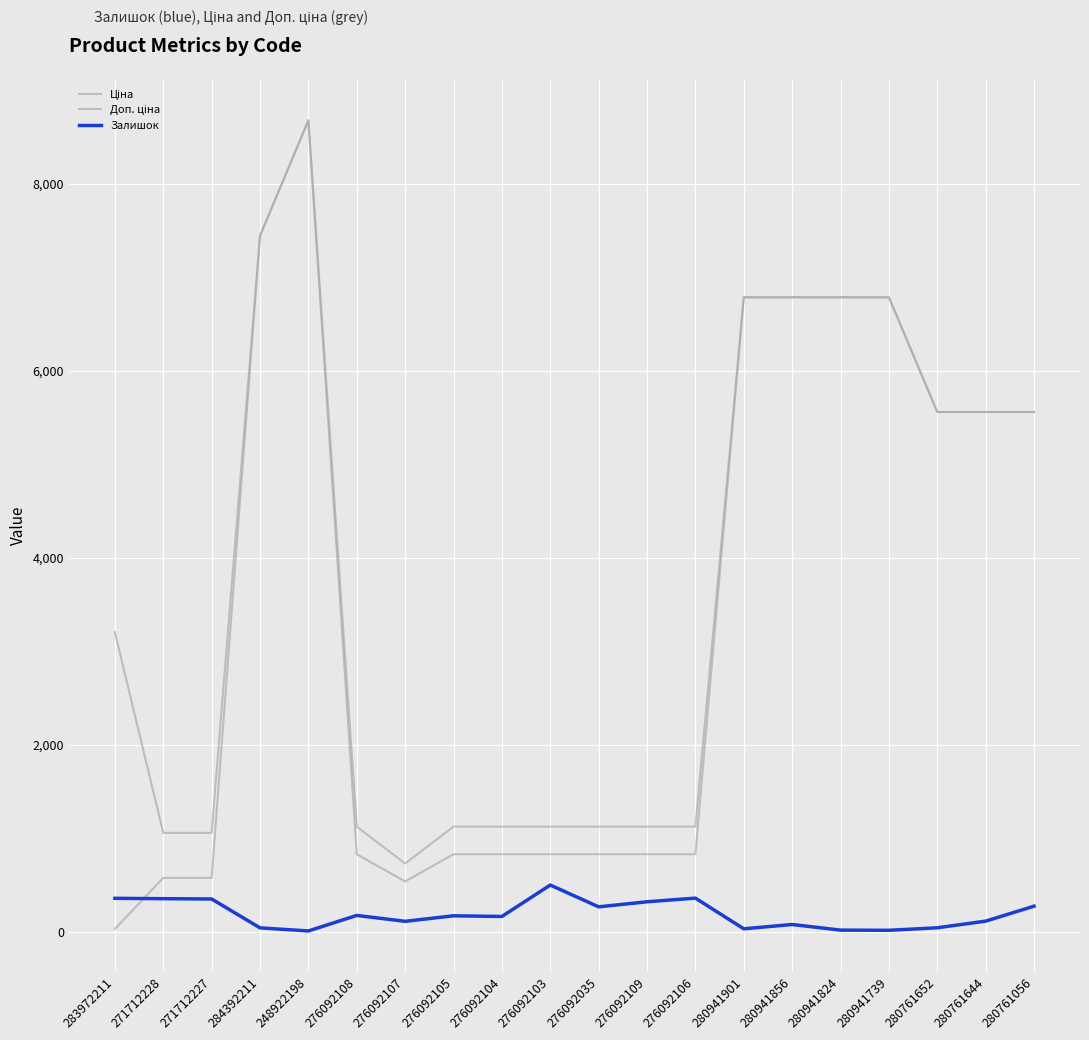

What is the lowest value of the Ціна series?

32.0